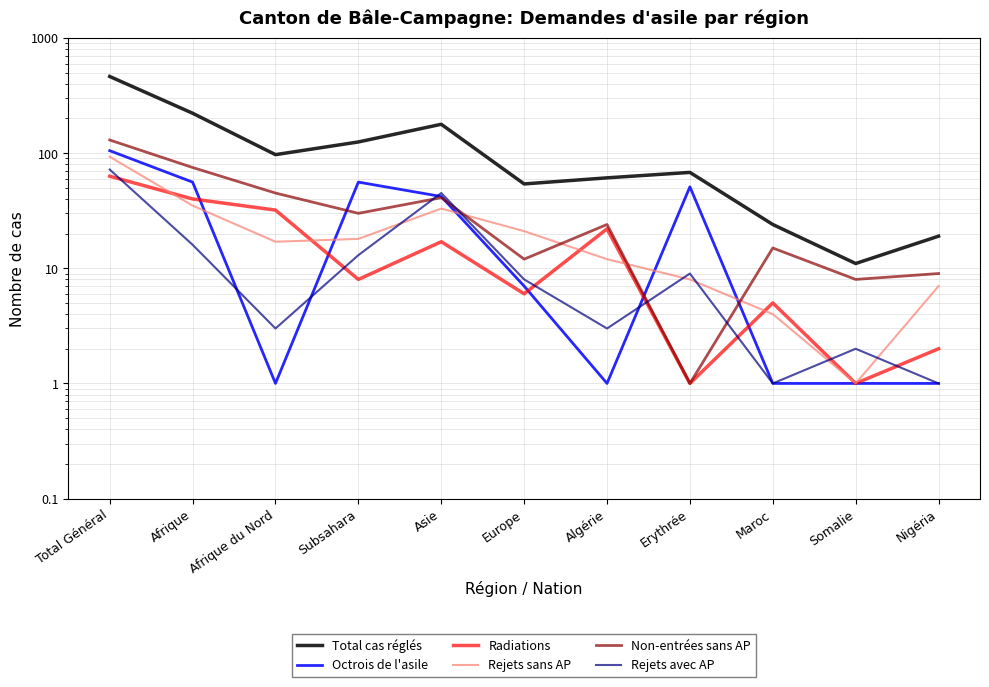

What is the label of the 7th point from the left?

Algérie